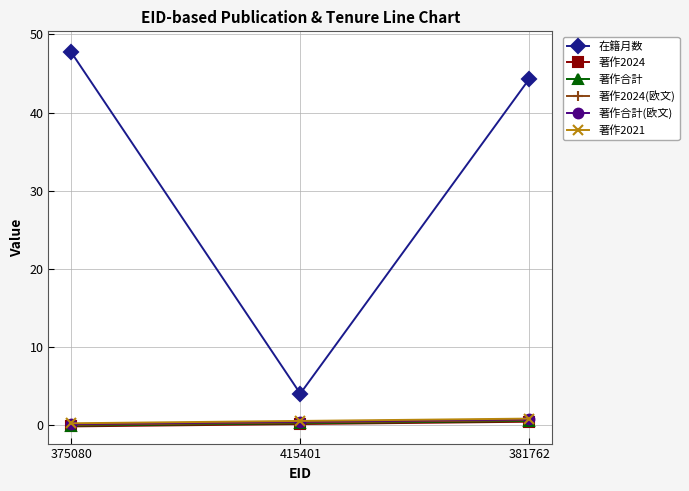

Reading left to right, what are all the values shown in this chart?

在籍月数: 375080=47.7	415401=4.0	381762=44.3
著作2024: 375080=-0.2	415401=0.1	381762=0.4
著作合計: 375080=-0.1	415401=0.2	381762=0.5
著作2024(欧文): 375080=0.0	415401=0.3	381762=0.6
著作合計(欧文): 375080=0.1	415401=0.4	381762=0.7
著作2021: 375080=0.2	415401=0.5	381762=0.8